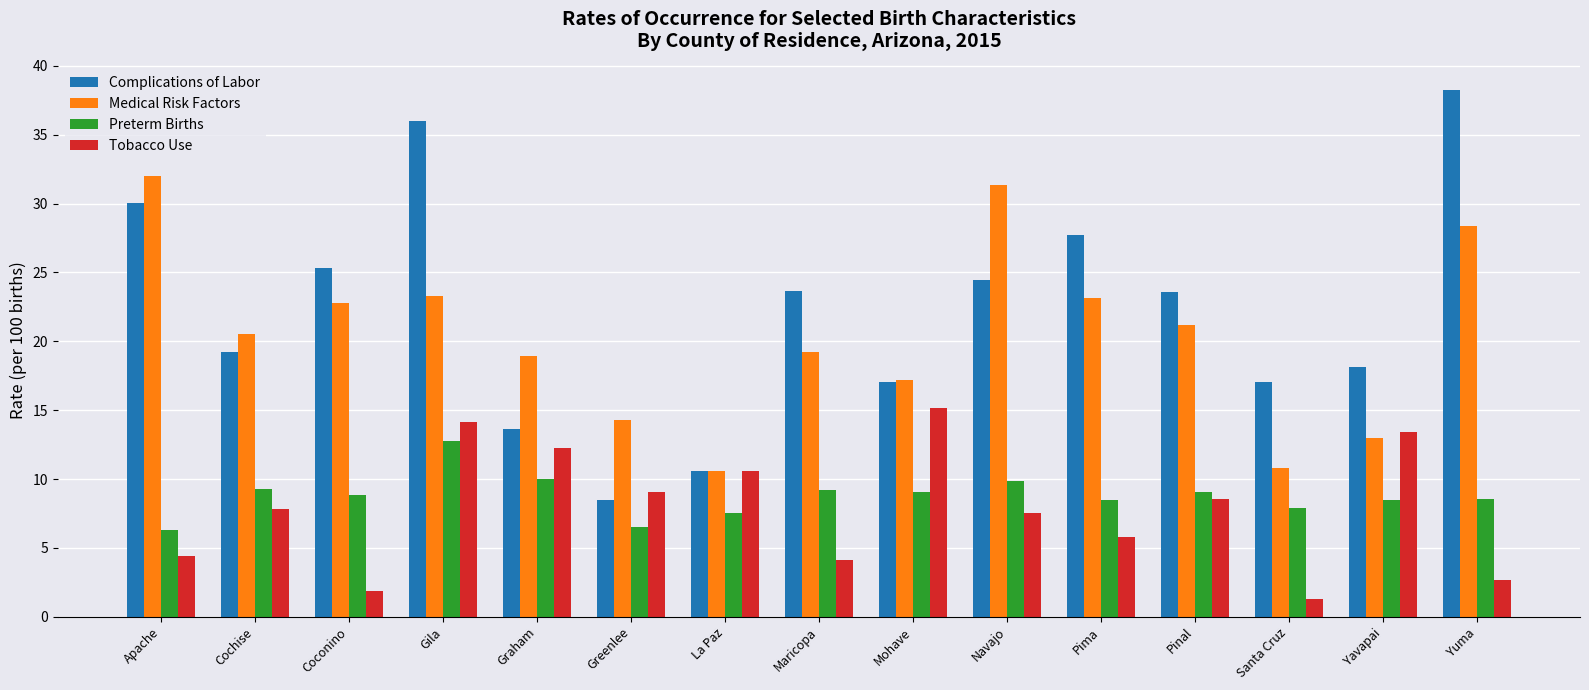

What is the value of the Preterm Births bar at the 6th from the left?

6.5